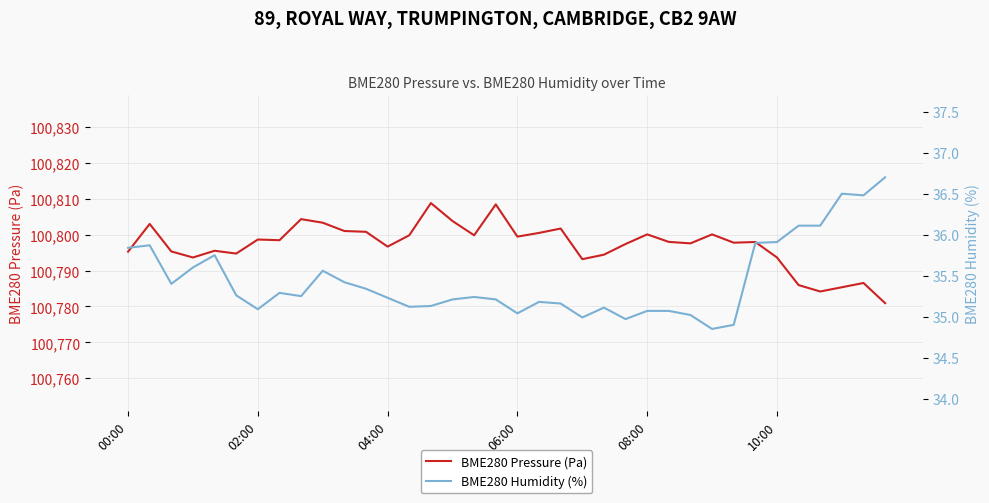

What position from the right is 31?

5